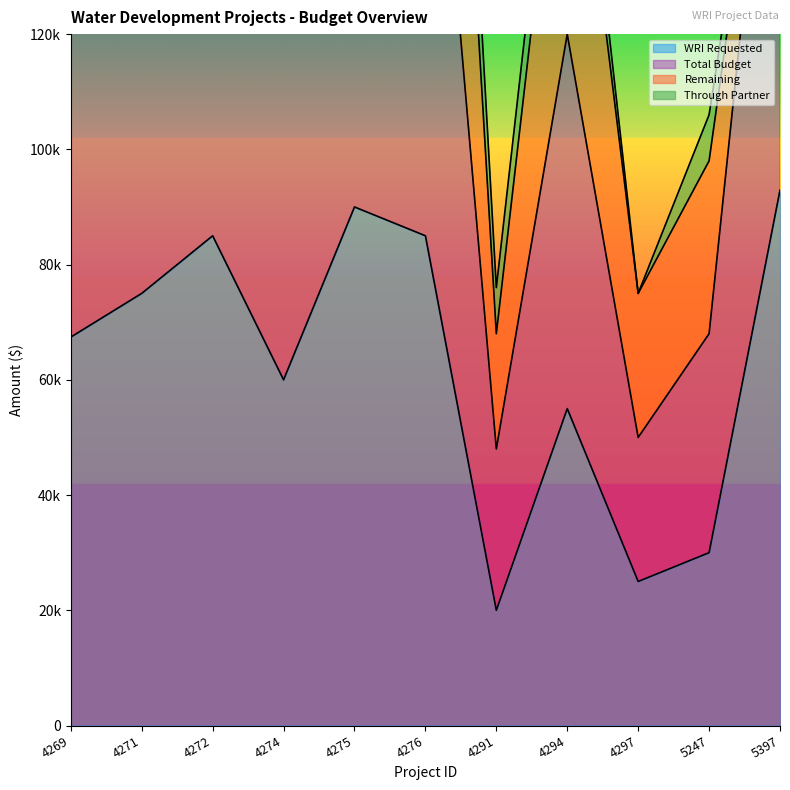

At how many categories does at least one series exceed 160126?

4